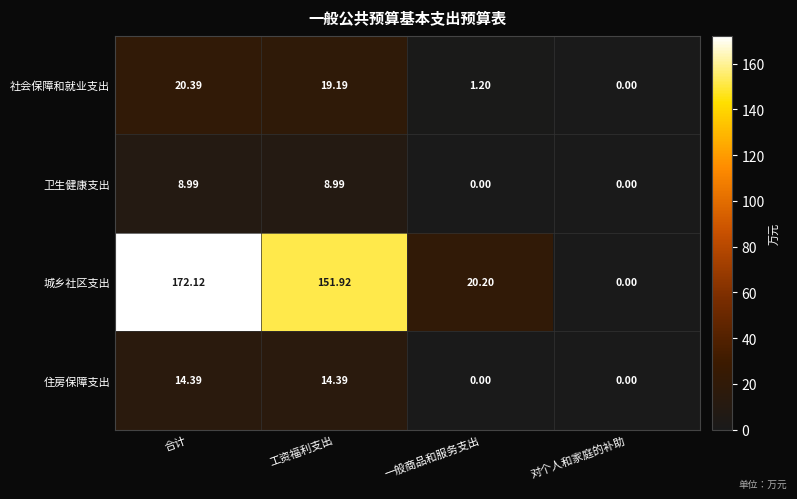

At which category is the sum across all series the highest?

合计